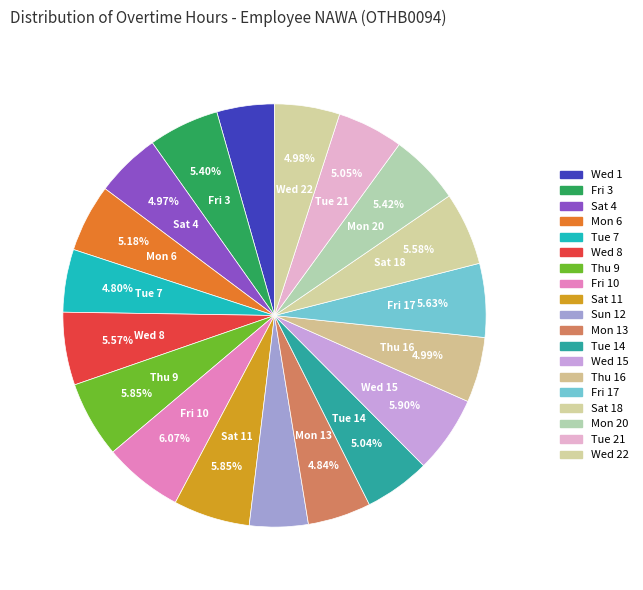

How many slices are in this pie chart?

19